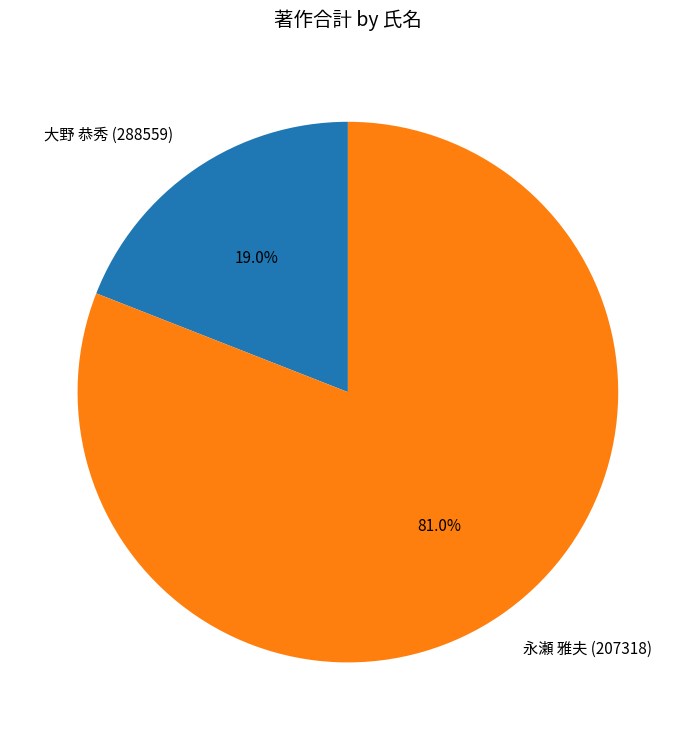

The 大野 恭秀 (288559) slice represents 19% of the pie. True or false?

True